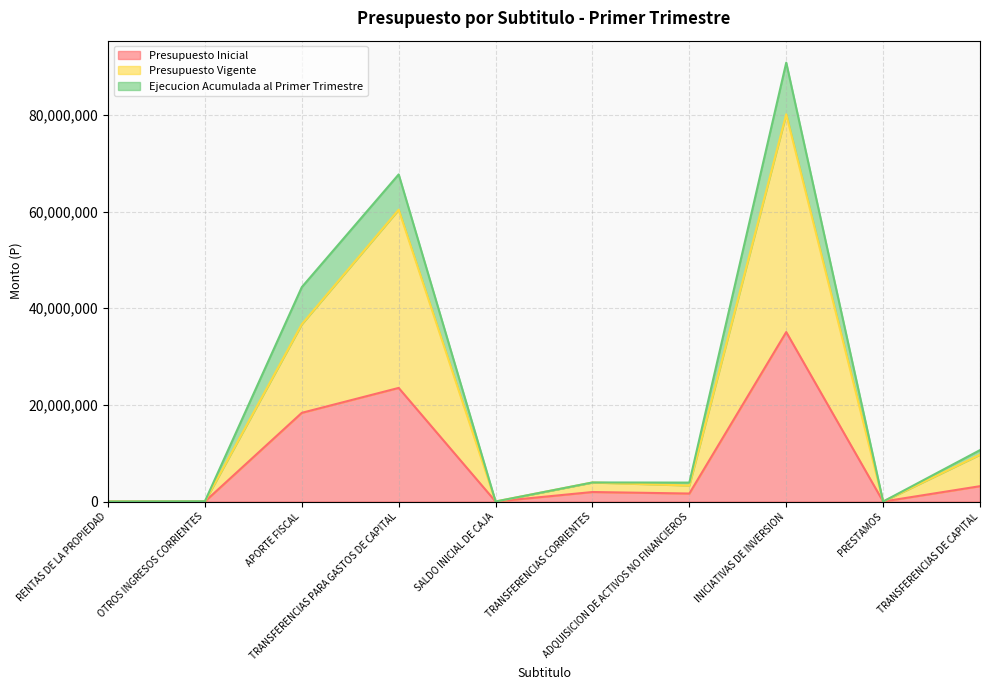

At which category is the sum across all series the highest?

INICIATIVAS DE INVERSION